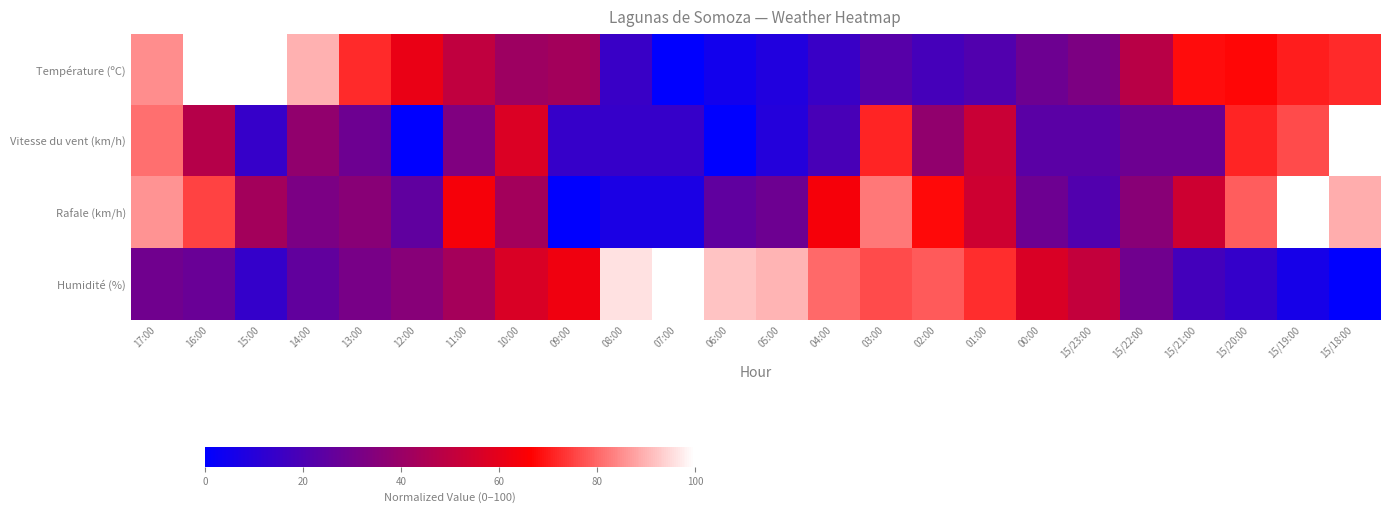

Reading left to right, extract all data points from this chart.

Température (ºC): 17:00=84.9	16:00=100.0	15:00=100.0	14:00=89.7	13:00=72.2	12:00=61.1	11:00=50.0	10:00=41.3	09:00=42.9	08:00=15.1	07:00=0.0	06:00=4.8	05:00=8.7	04:00=15.1	03:00=23.0	02:00=18.3	01:00=21.4	00:00=28.6	15/23:00=32.5	15/22:00=48.4	15/21:00=68.3	15/20:00=67.5	15/19:00=70.6	15/18:00=72.2
Vitesse du vent (km/h): 17:00=81.0	16:00=47.6	15:00=14.3	14:00=38.1	13:00=28.6	12:00=0.0	11:00=33.3	10:00=57.1	09:00=14.3	08:00=14.3	07:00=14.3	06:00=0.0	05:00=9.5	04:00=19.0	03:00=71.4	02:00=38.1	01:00=52.4	00:00=23.8	15/23:00=23.8	15/22:00=28.6	15/21:00=28.6	15/20:00=71.4	15/19:00=76.2	15/18:00=100.0
Rafale (km/h): 17:00=85.7	16:00=75.0	15:00=42.9	14:00=32.1	13:00=35.7	12:00=25.0	11:00=64.3	10:00=42.9	09:00=0.0	08:00=7.1	07:00=7.1	06:00=25.0	05:00=28.6	04:00=64.3	03:00=82.1	02:00=67.9	01:00=53.6	00:00=28.6	15/23:00=21.4	15/22:00=35.7	15/21:00=53.6	15/20:00=78.6	15/19:00=100.0	15/18:00=89.3
Humidité (%): 17:00=29.4	16:00=27.5	15:00=13.7	14:00=25.5	13:00=31.4	12:00=35.3	11:00=43.1	10:00=56.9	09:00=62.7	08:00=96.1	07:00=100.0	06:00=92.2	05:00=90.2	04:00=80.4	03:00=76.5	02:00=78.4	01:00=72.5	00:00=56.9	15/23:00=51.0	15/22:00=29.4	15/21:00=17.6	15/20:00=13.7	15/19:00=5.9	15/18:00=0.0